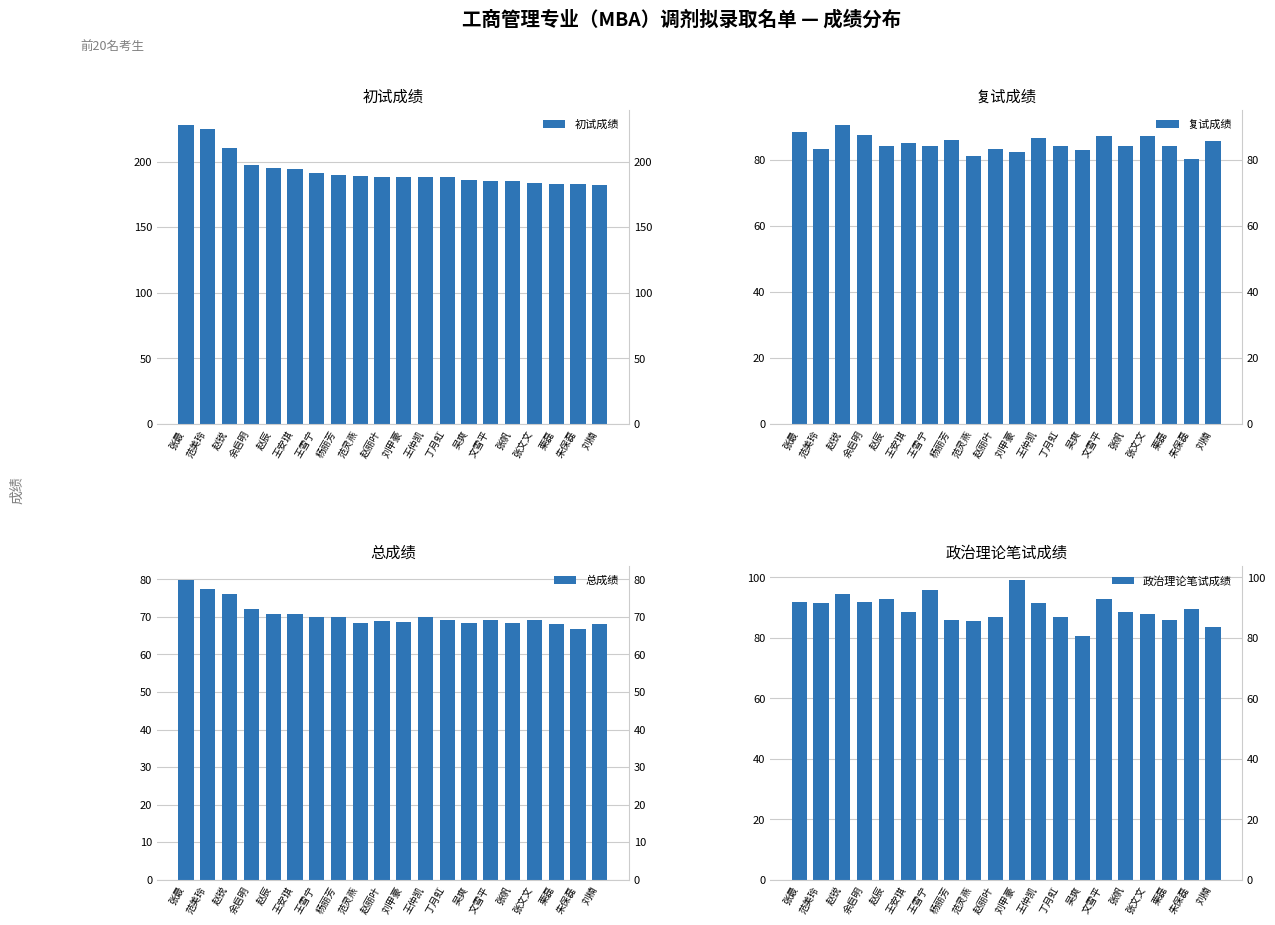

Between 王安琪 and 吴爽, which series saw the biggest shift?

初试成绩